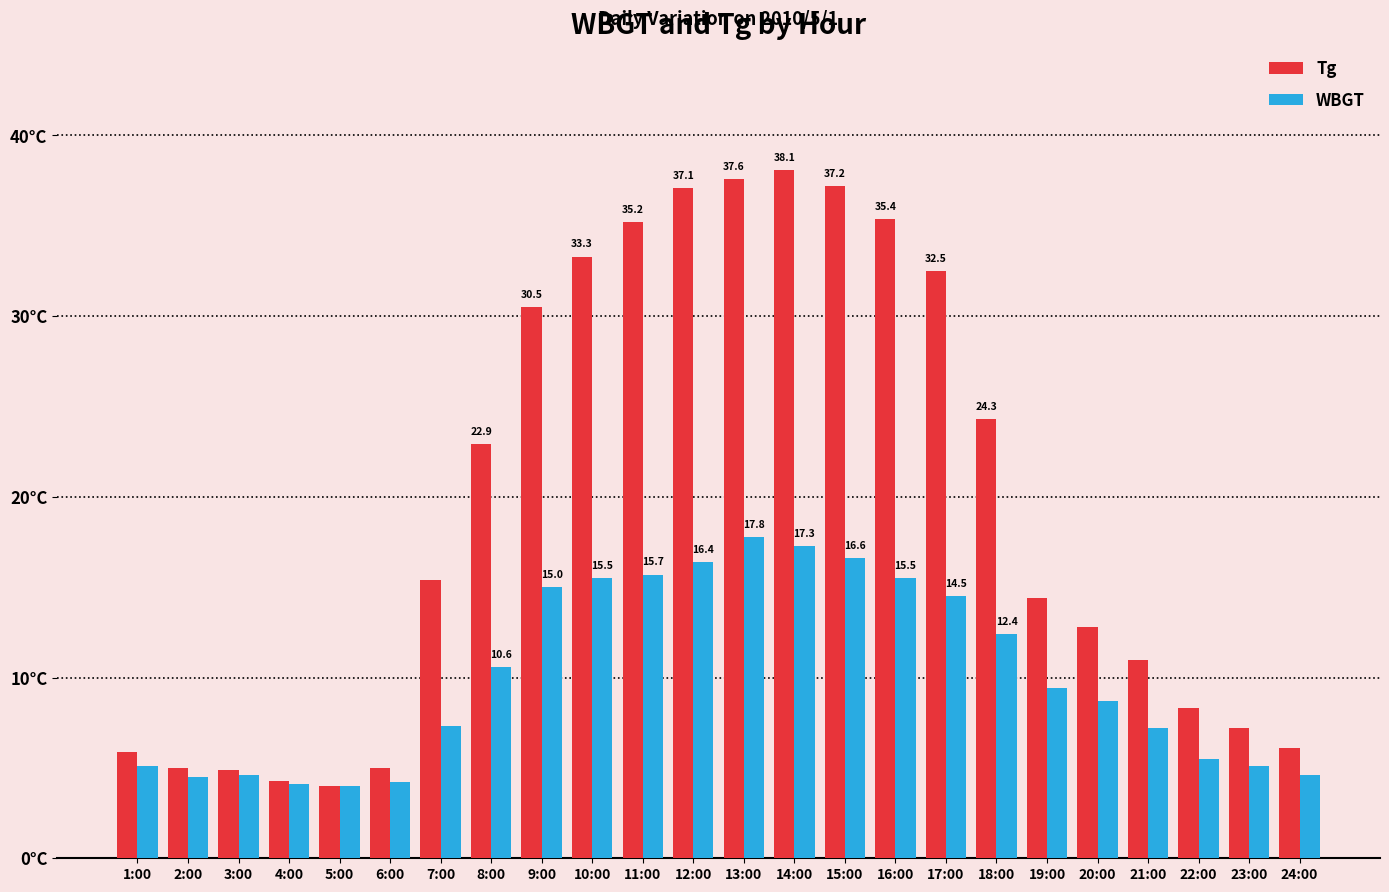

What are all the series names shown in the legend?

Tg, WBGT